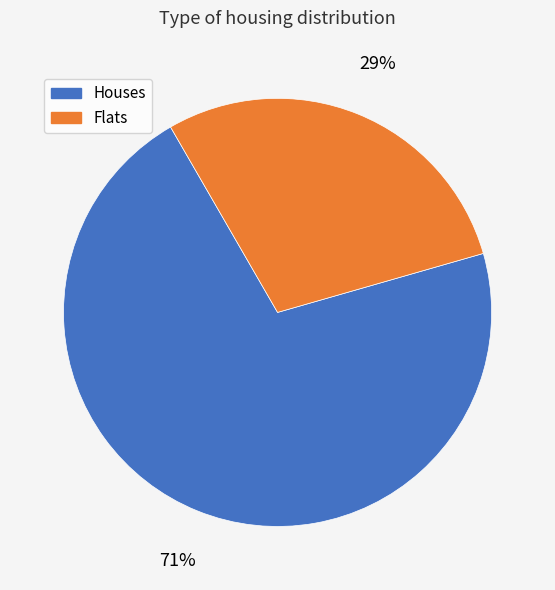

To the nearest percent, what portion does Houses represent?

71%